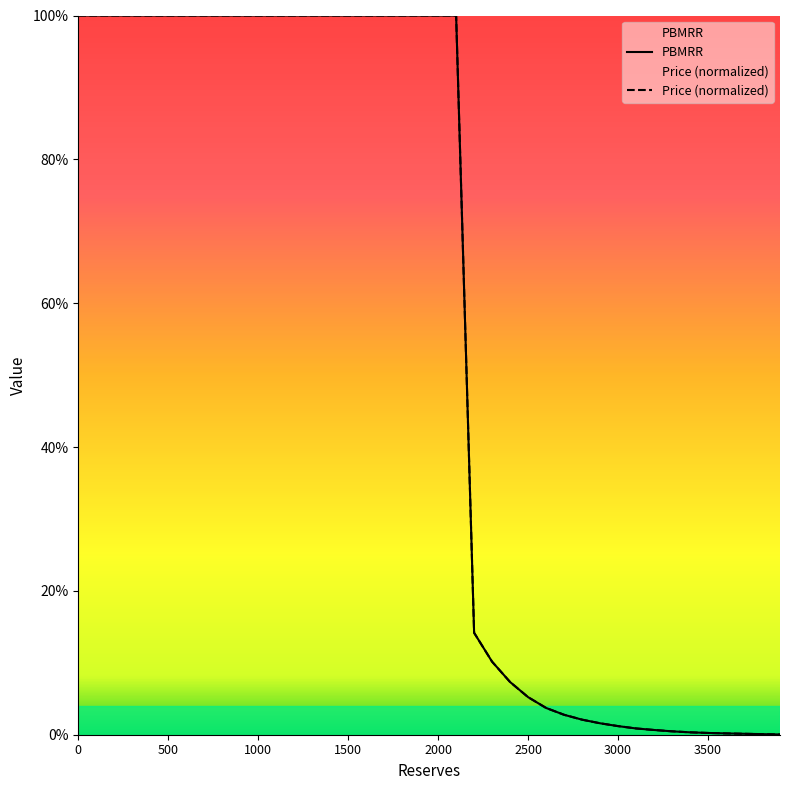

True or false: PBMRR has a value of 0.0 at 36.

False